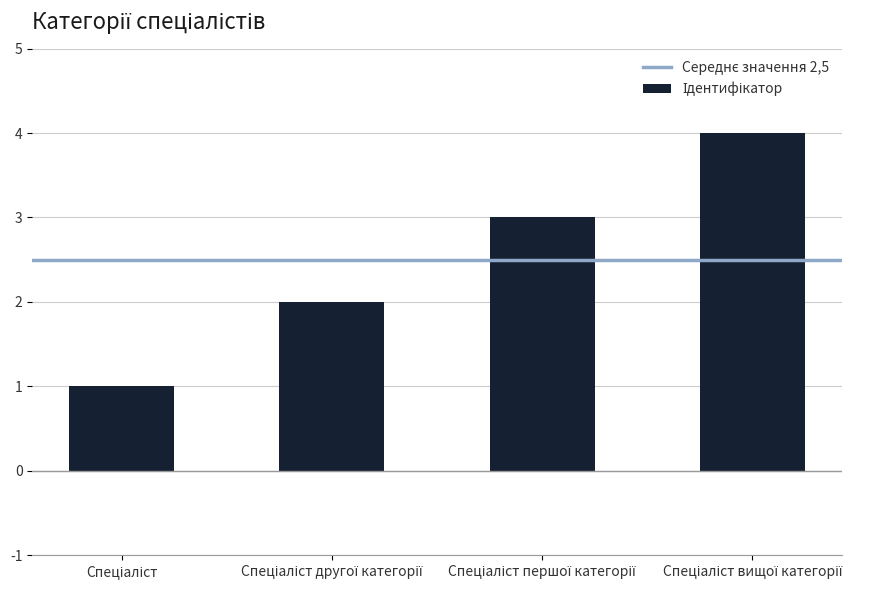

What is the greatest value displayed?

4